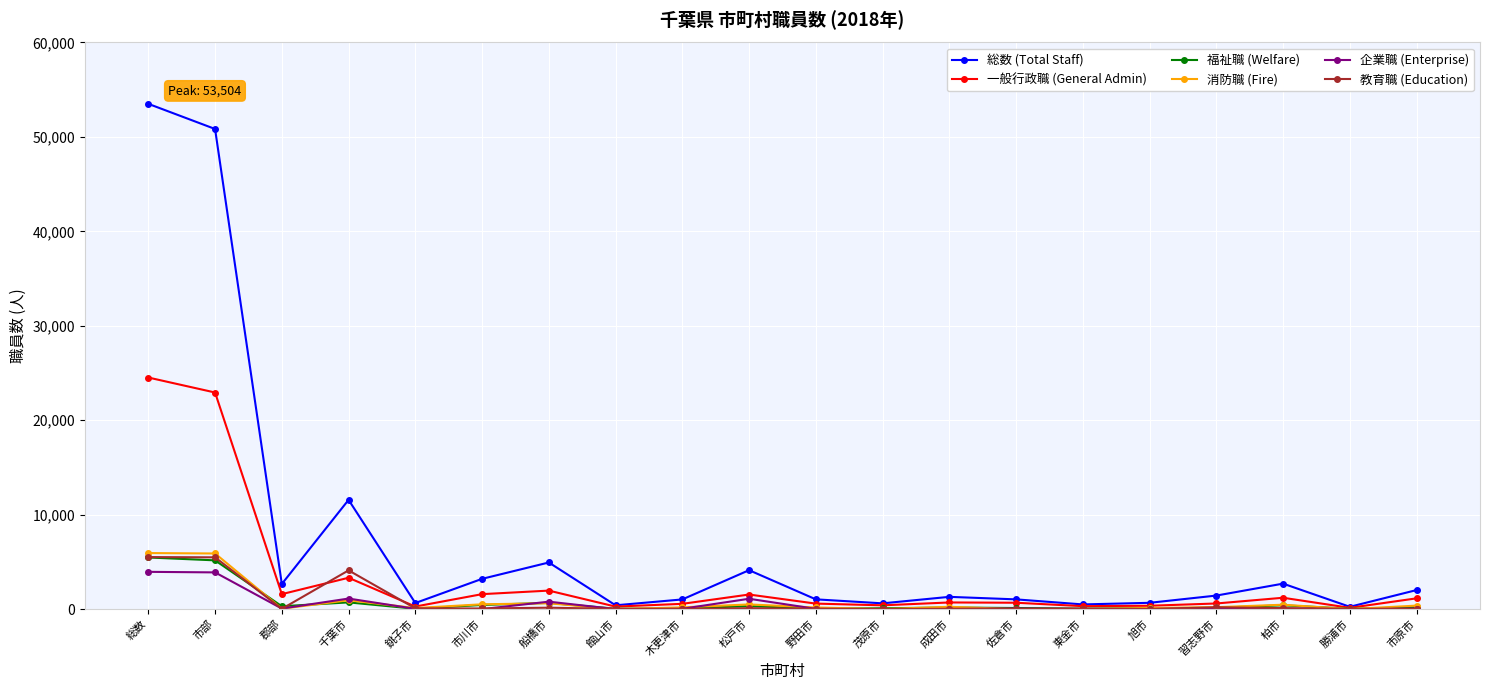

What is the difference between the maximum and minimum values in the 福祉職 (Welfare) series?

5430